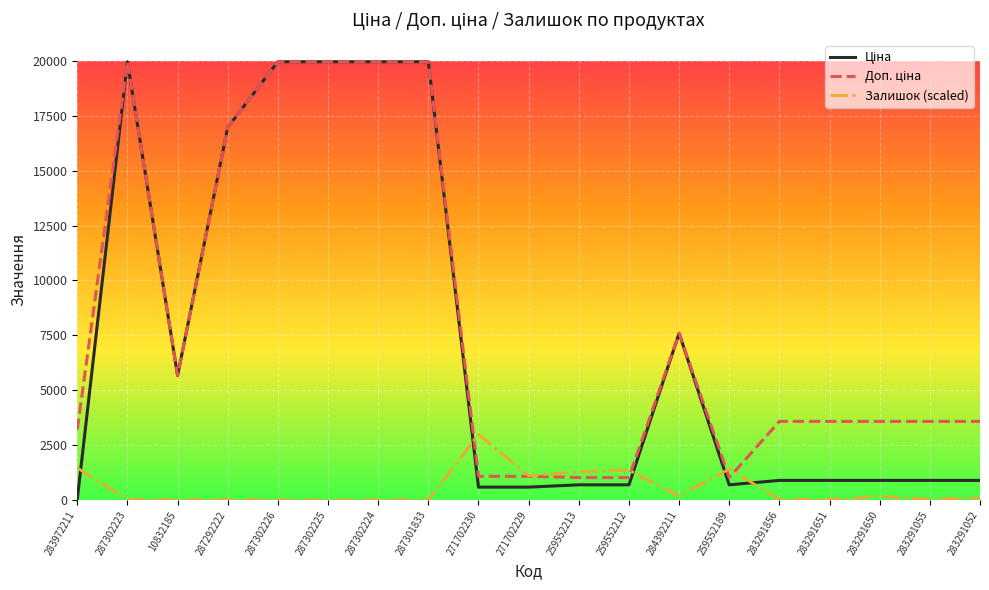

What is the maximum value shown in the chart?

19964.2